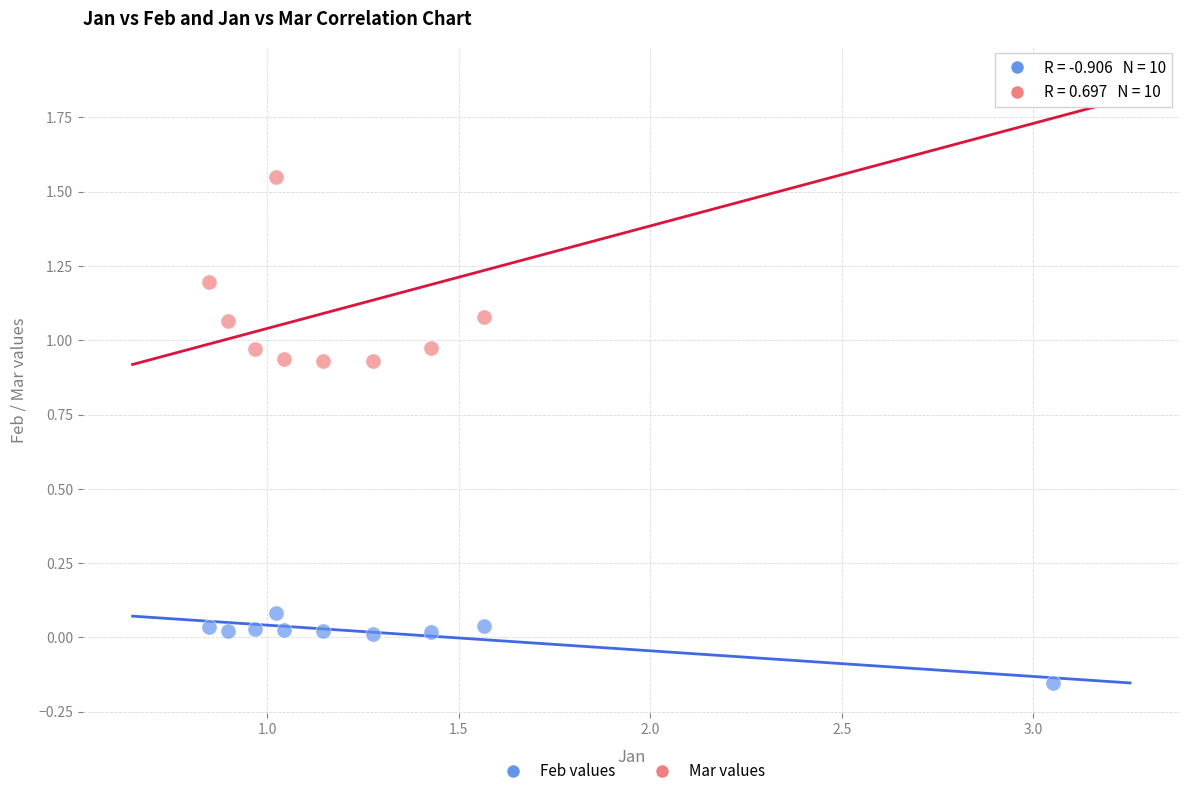

Which series contains the highest Y value?

Mar values